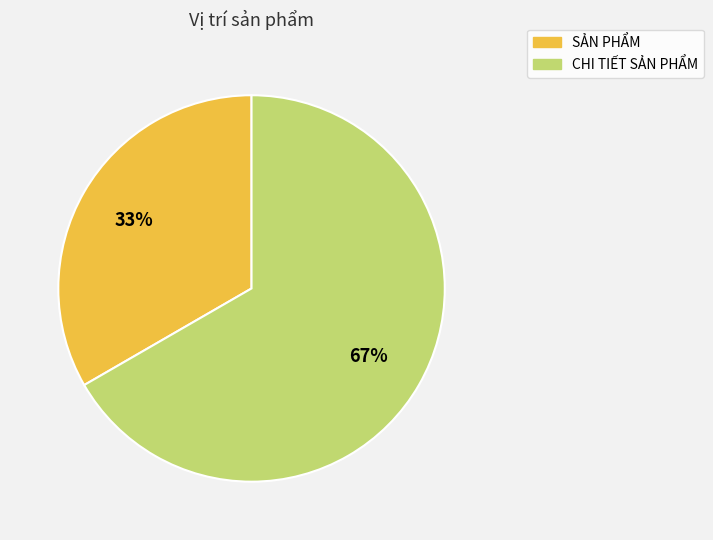

Is the sum of CHI TIẾT SẢN PHẨM and SẢN PHẨM greater than half?

Yes